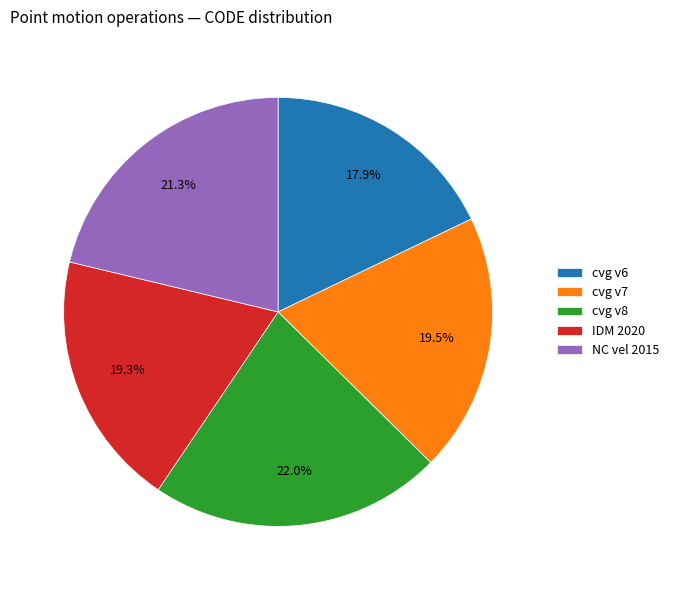

Between cvg v6 and IDM 2020, which is larger?

IDM 2020